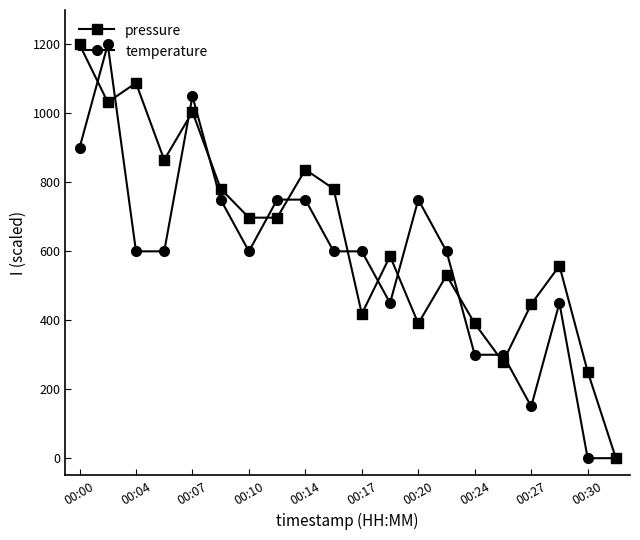

What are all the series names shown in the legend?

pressure, temperature